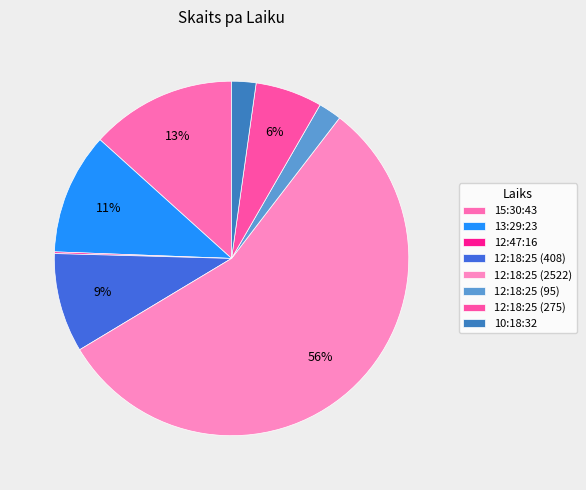

Is there any slice that represents more than half of the pie?

Yes